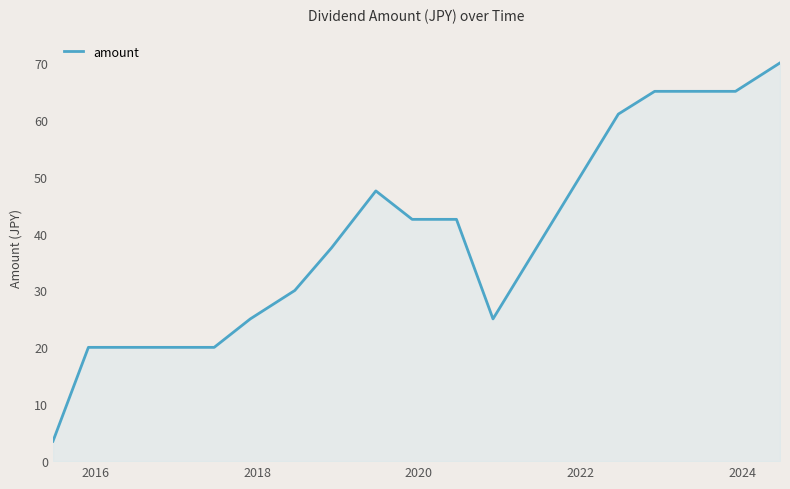

What is the smallest value displayed?

3.5